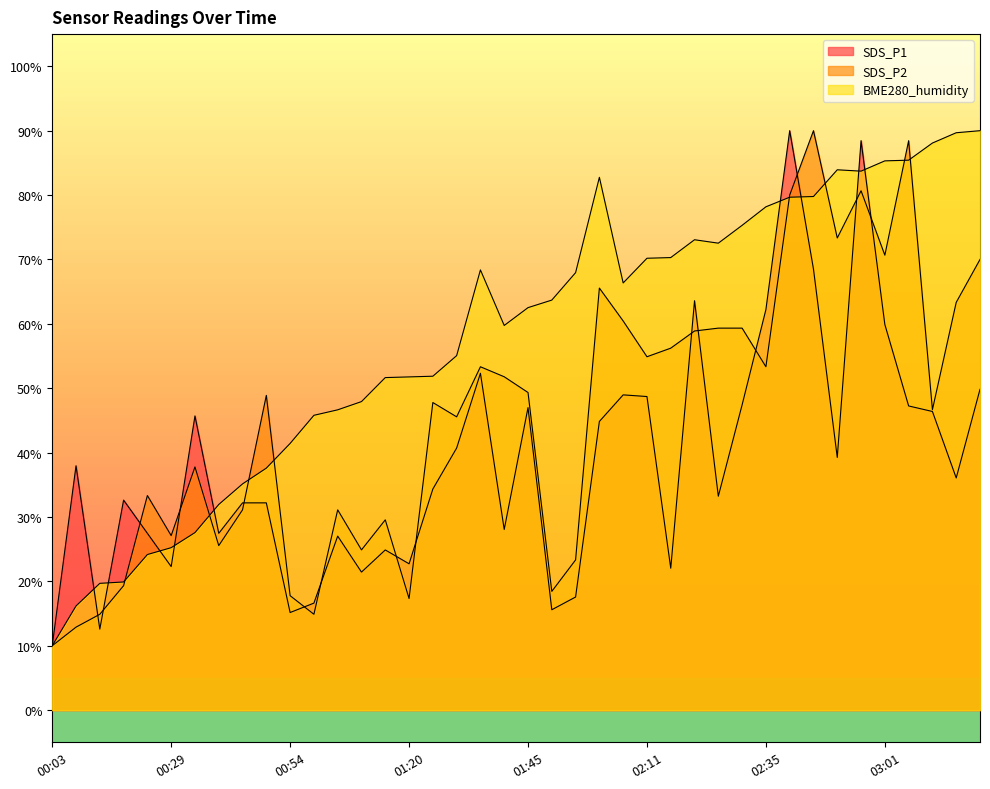

At how many categories does at least one series exceed 22?

38